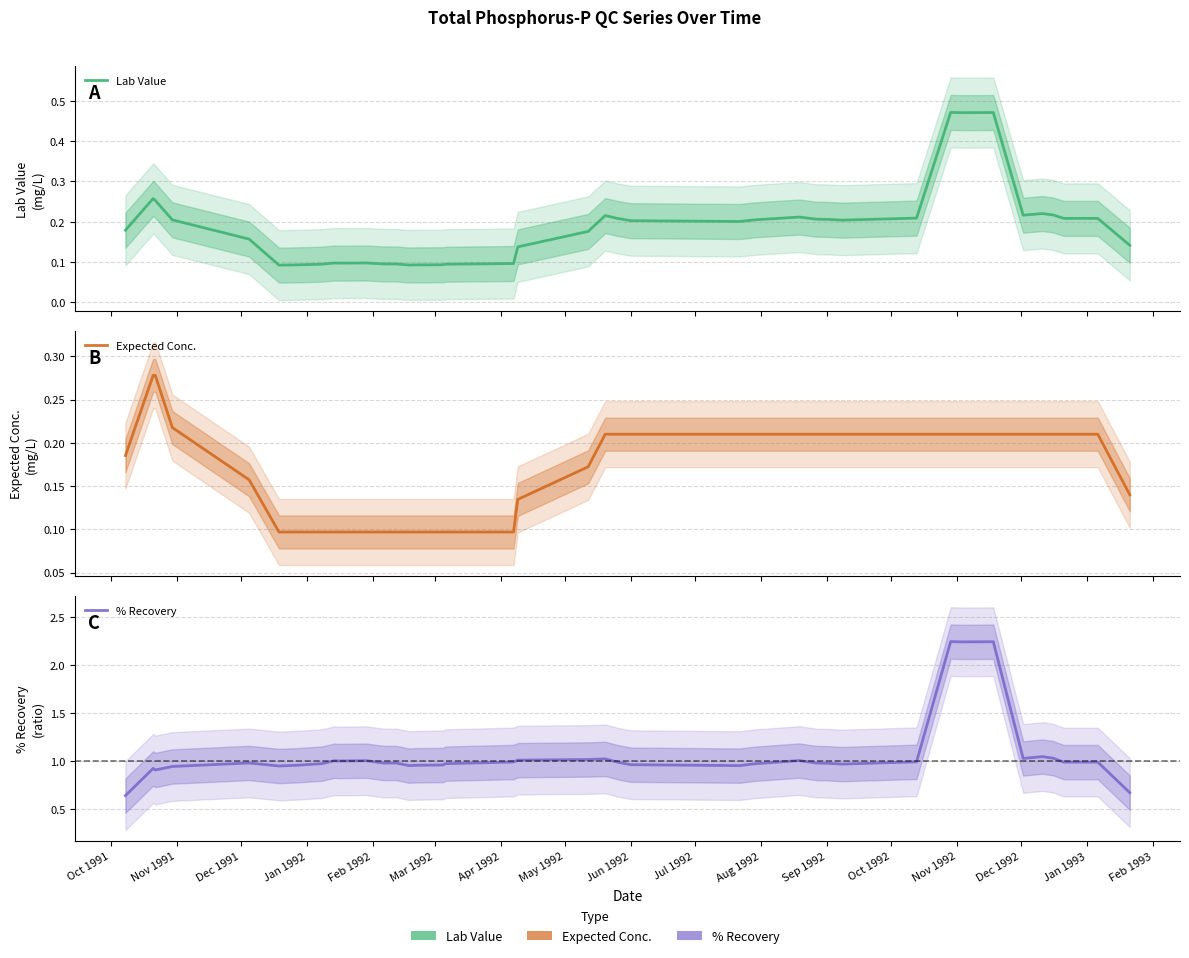

The % Recovery series shows 1.7 at Jun 1992. True or false?

False